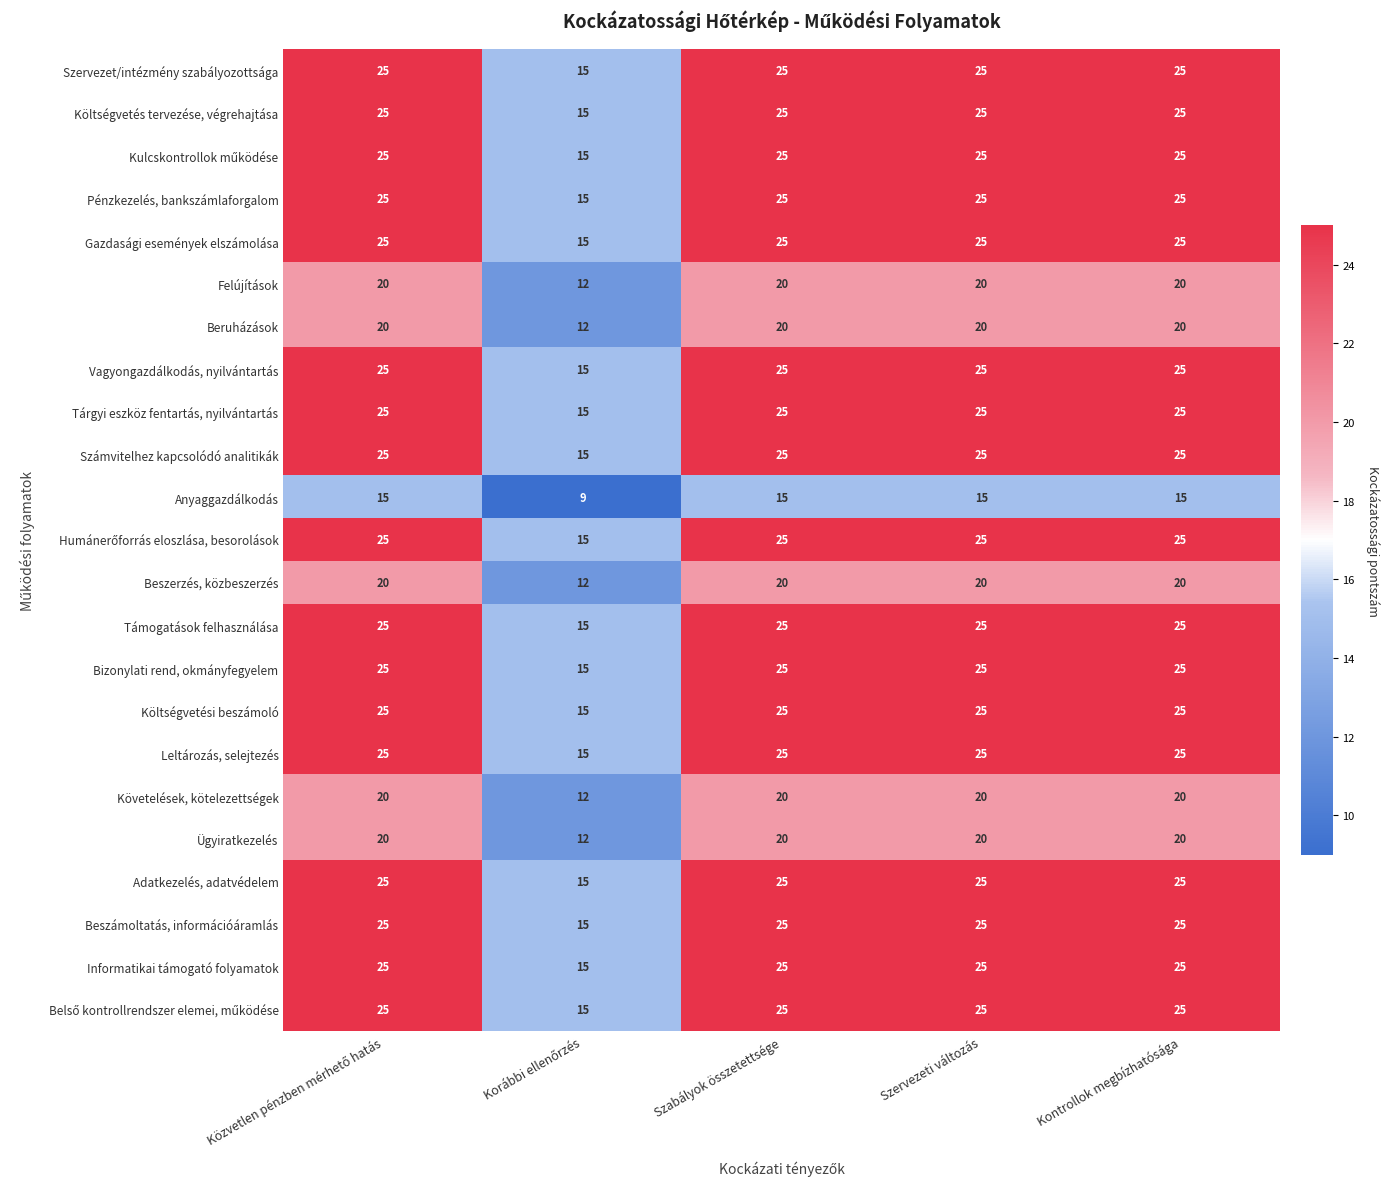

What is the difference between the highest and lowest values at Szervezeti változás?

10